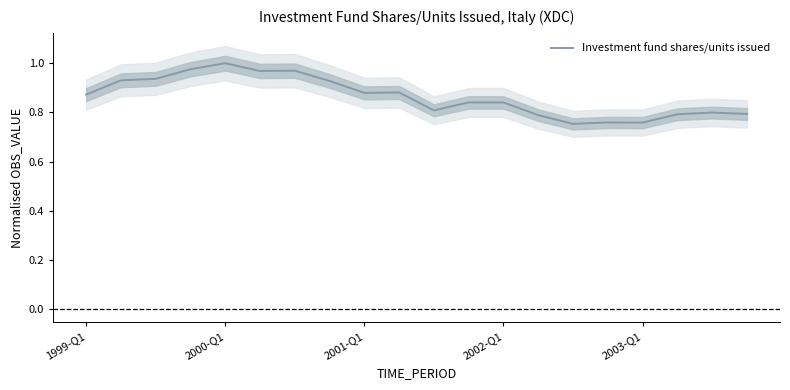

Which category has the lowest value across all series?

14